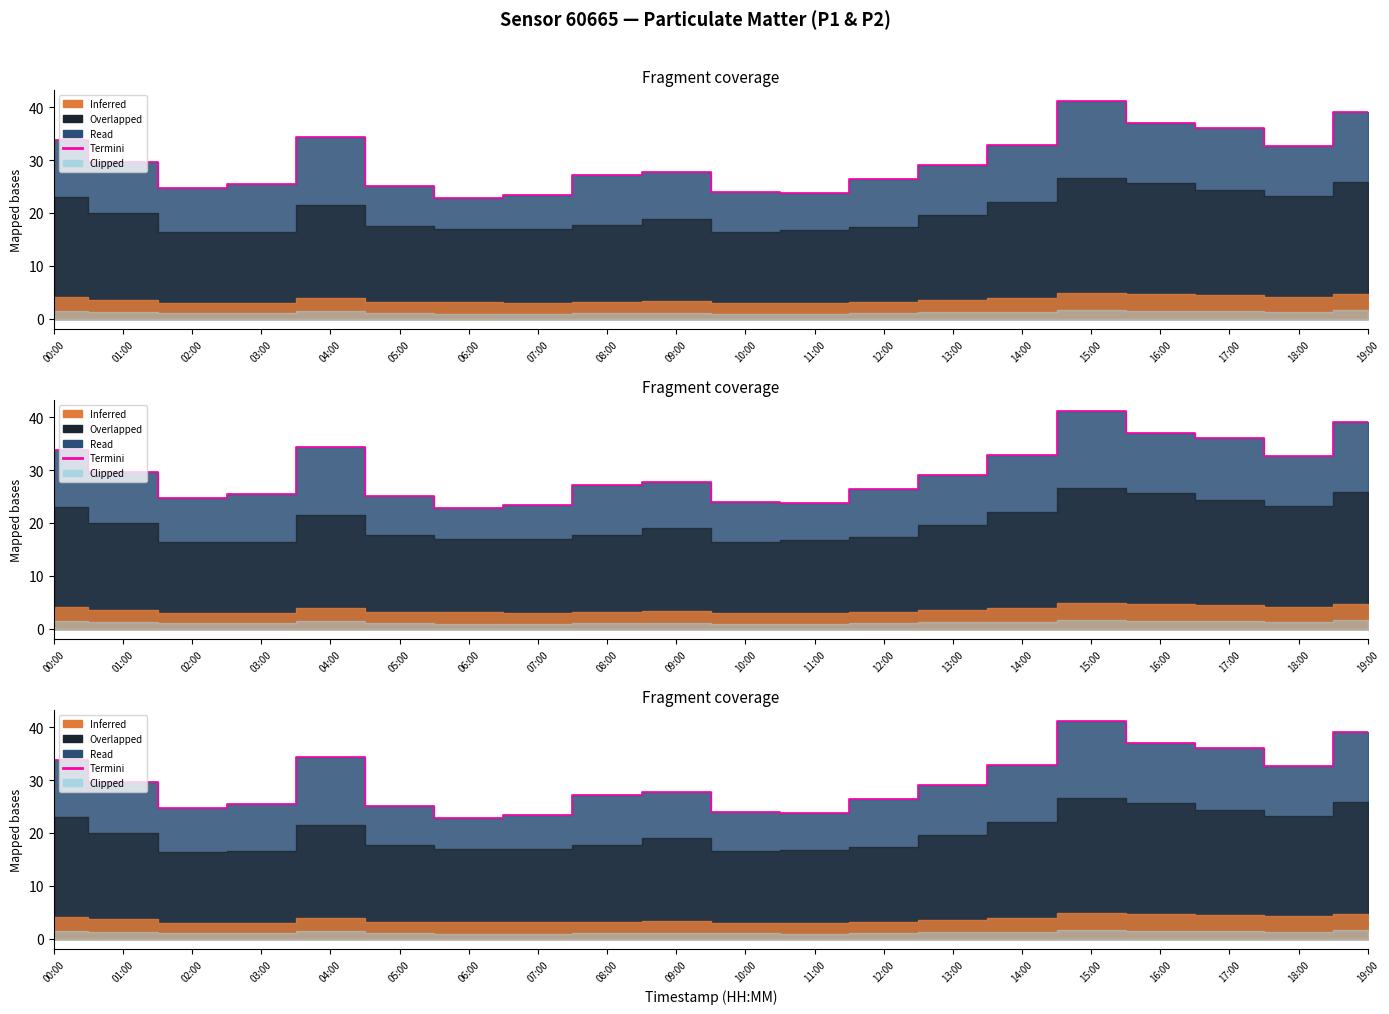

Between 07:00 and 01:00, which is larger?

01:00